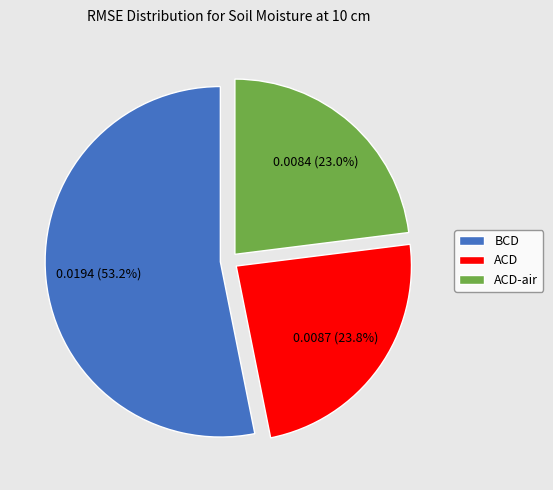

What percentage is the ACD slice, to the nearest percent?

24%